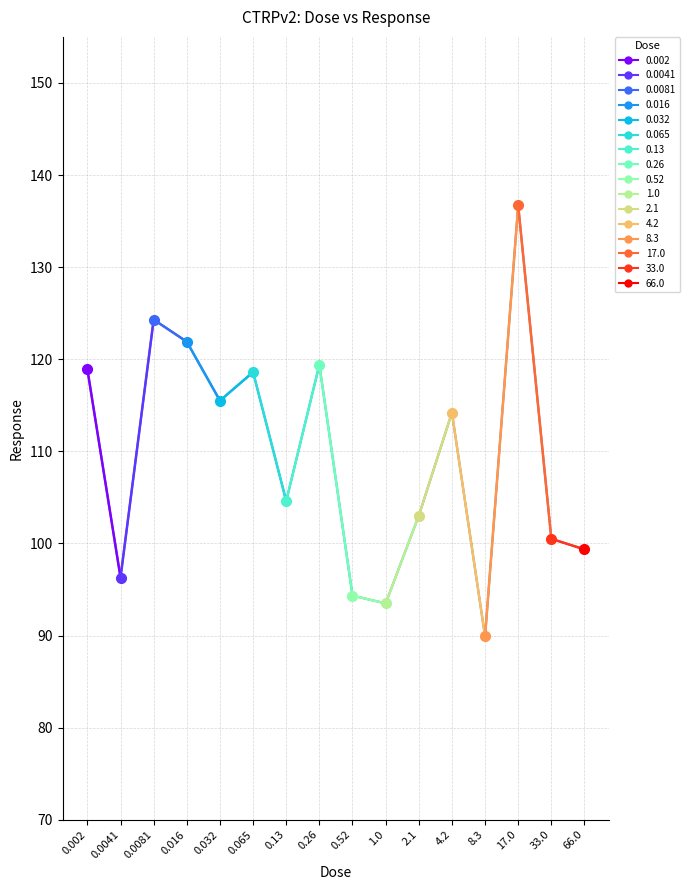

True or false: there are more than 0 points higher than both neighbors.

True